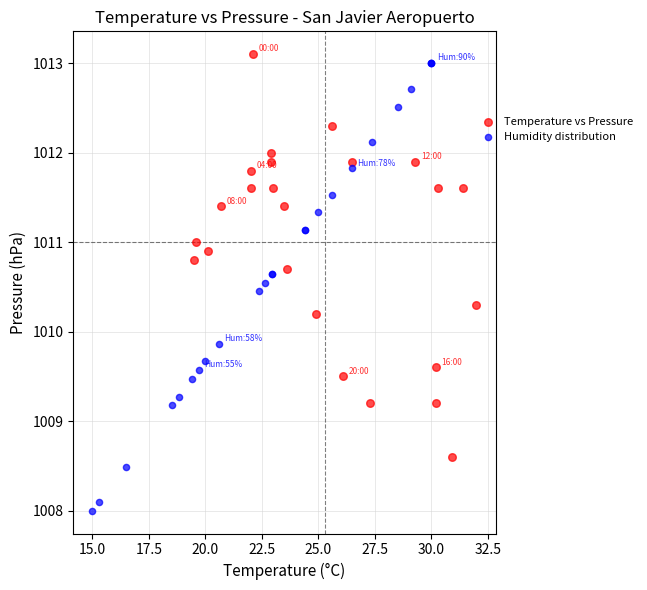

Which series contains the lowest Y value?

Humidity distribution